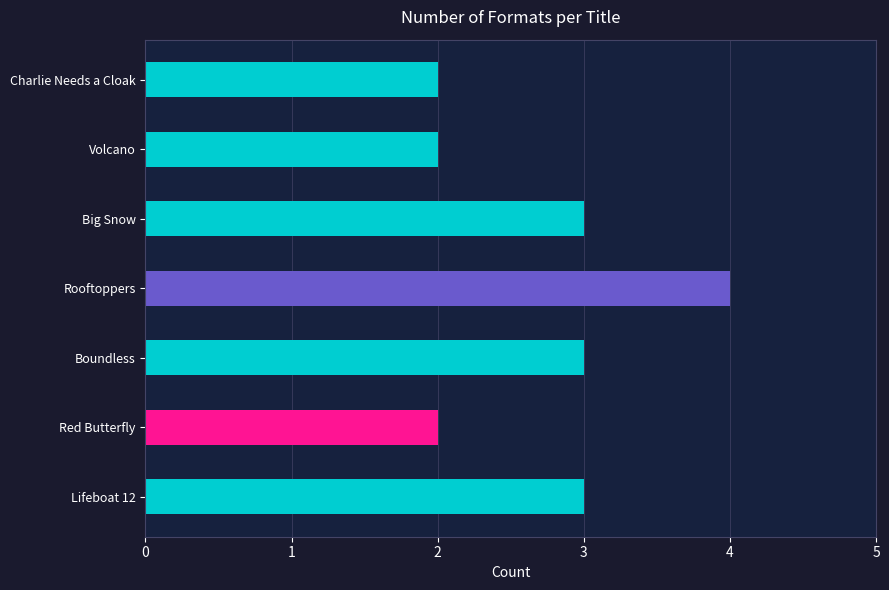

Which has a higher value, Lifeboat 12 or Red Butterfly?

Lifeboat 12